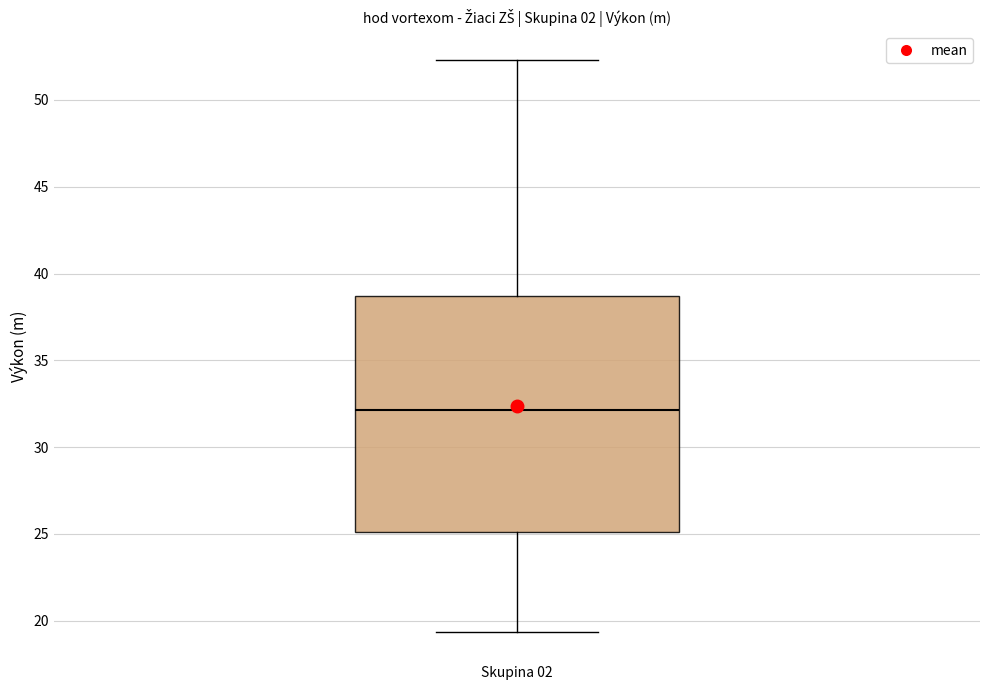

Transcribe this box plot: give where the median line is, the range the box spans, and where the two whiskers end, as read against the y-axis. The values are not printed on the chart, so give them approximately, as read against the axis.

median 32.0, box 25.0 to 38.5, whiskers 19.5 to 52.5